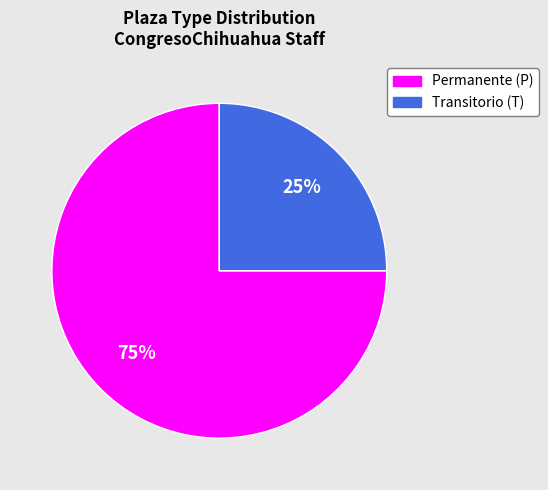

To the nearest percent, what is the average slice percentage?

50%